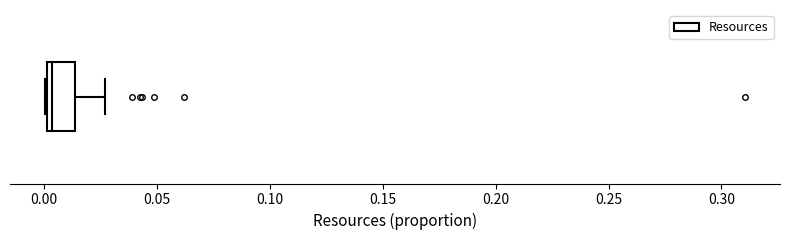

Where is the right edge of the box on the x-axis? The values are not printed on the chart, so give them approximately, as read against the axis.

0.015